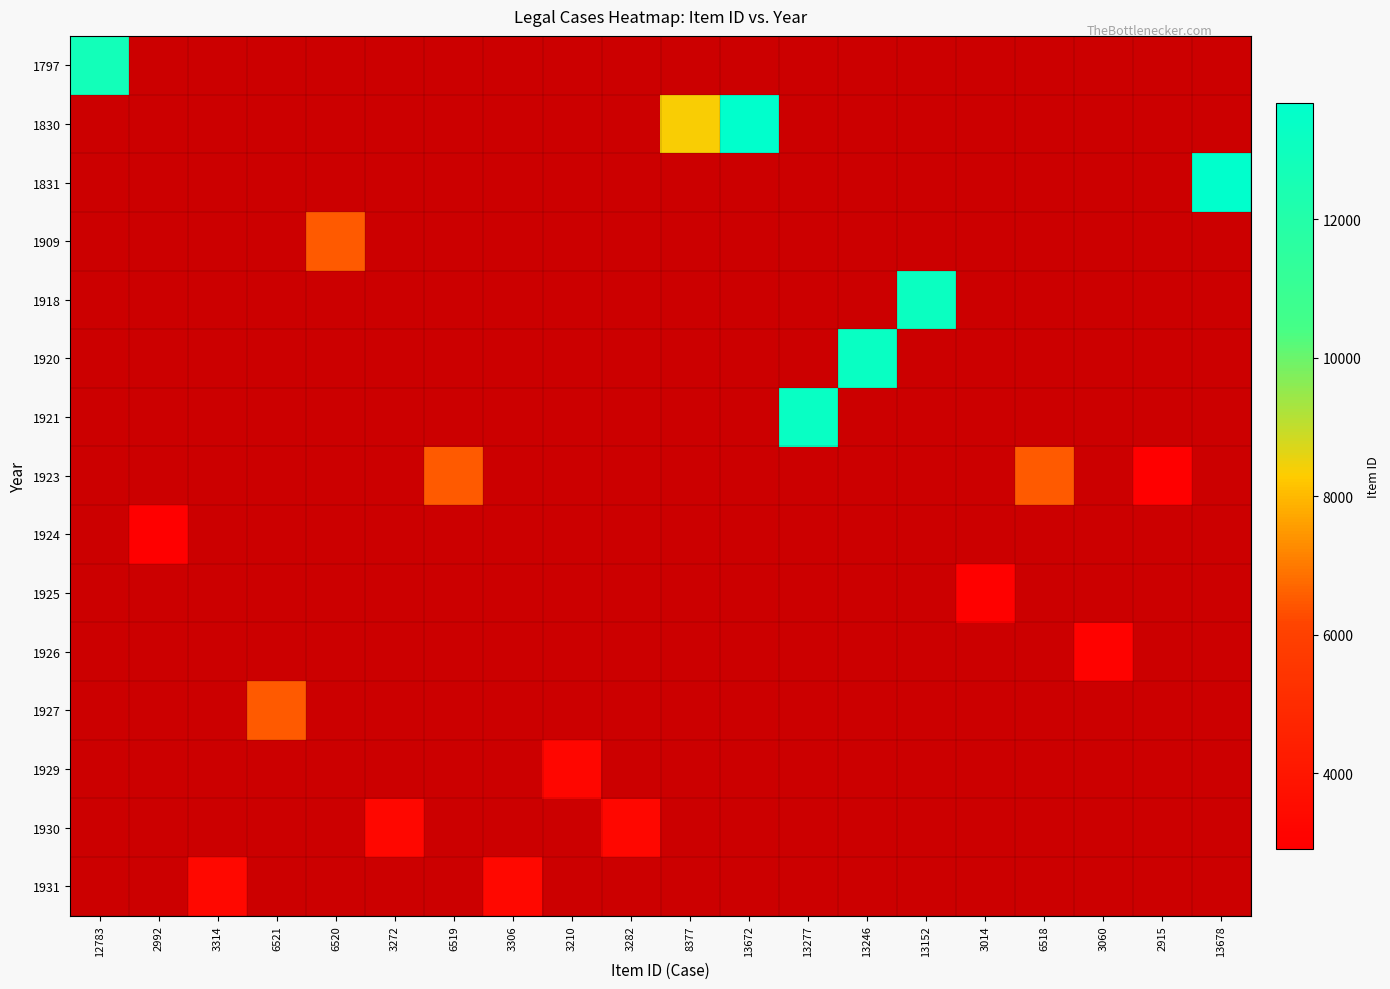

At which label does 1797 reach its peak?

12783